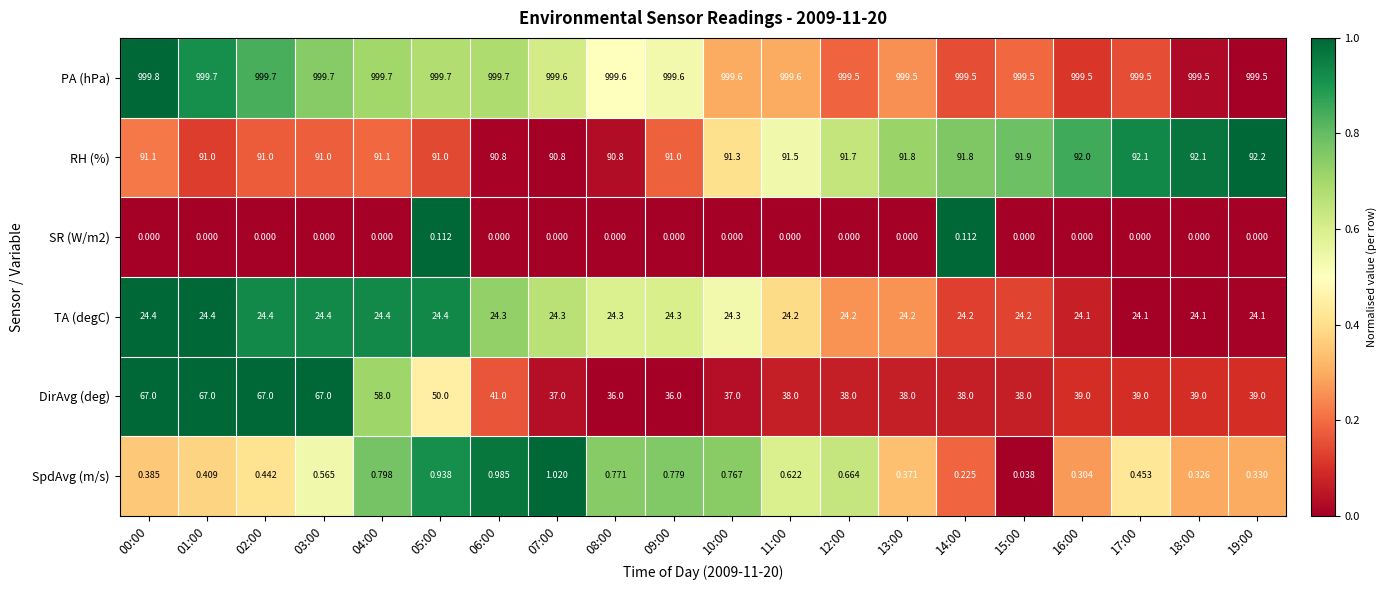

Which series has the largest range (max minus min)?

DirAvg (deg)